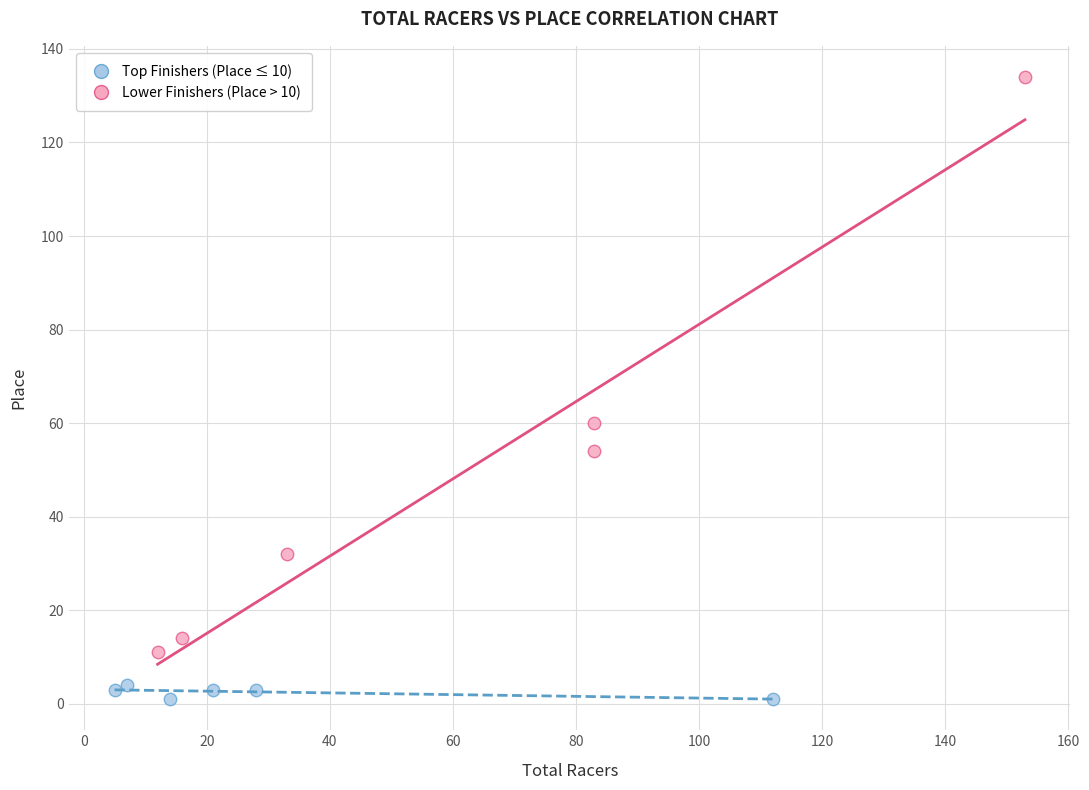

What are all the series names shown in the legend?

Top Finishers (Place ≤ 10), Lower Finishers (Place > 10)